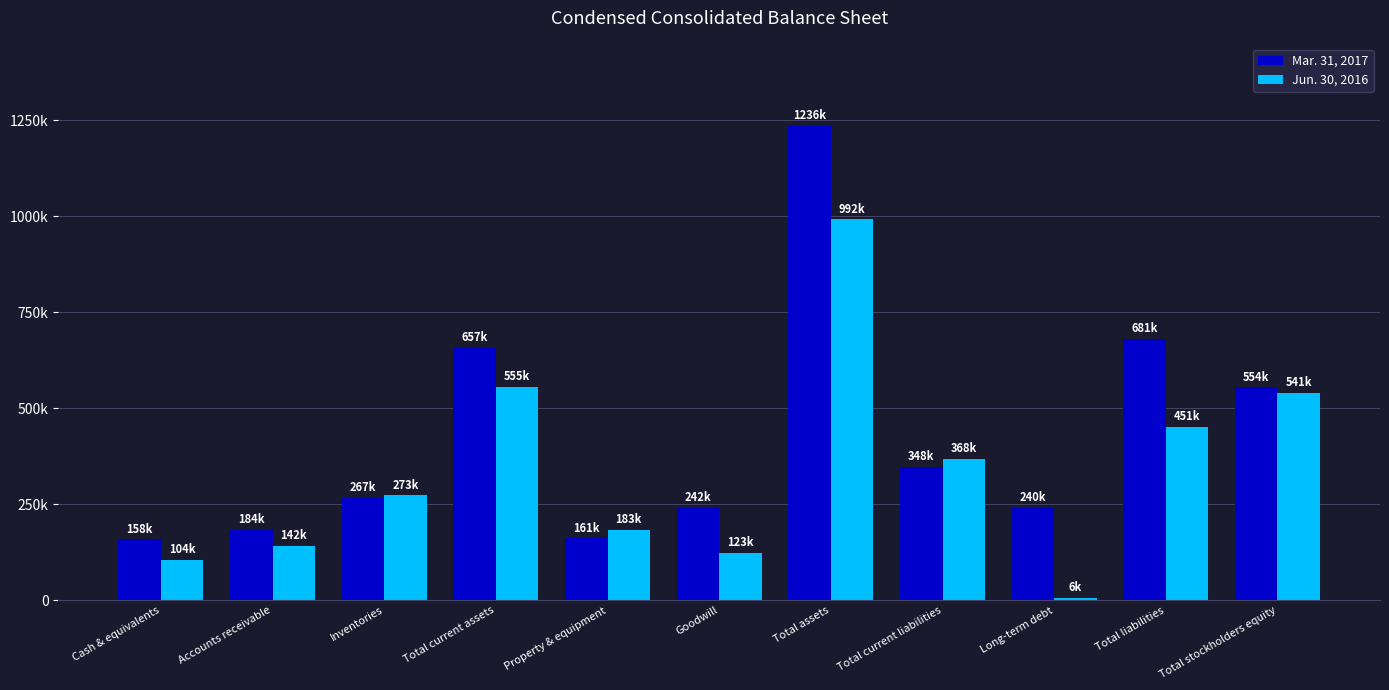

True or false: Mar. 31, 2017 has a value of 465349 at Total current liabilities.

False